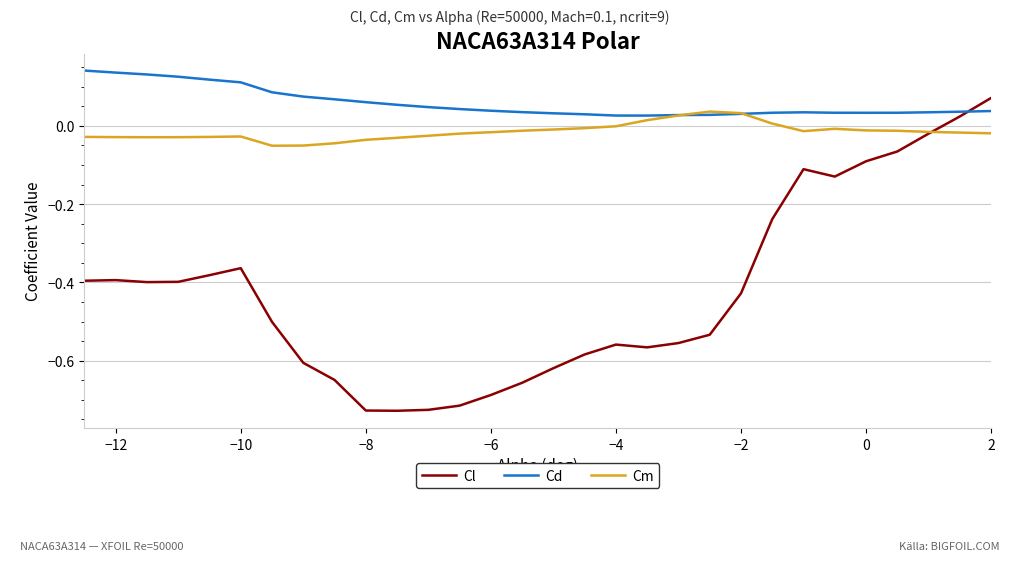

How many lines are shown in the chart?

3